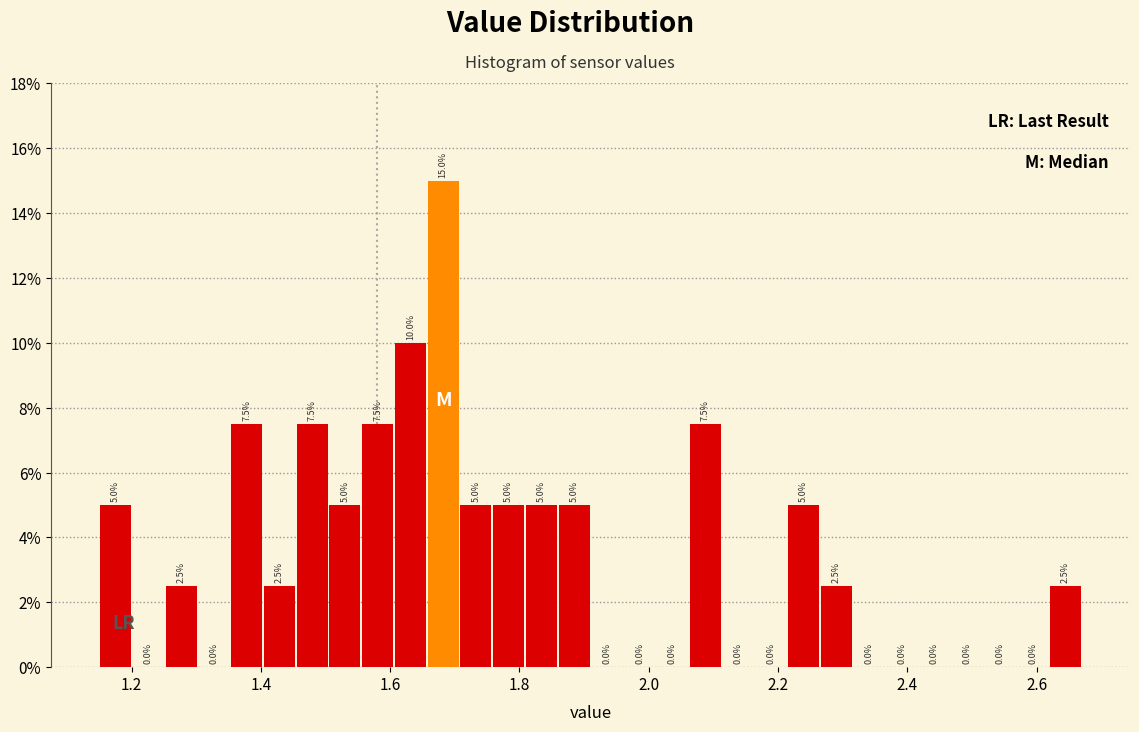

Around what value on the x-axis is the tallest bar? Give the approximate position of its centre, as read against the axis.

1.68